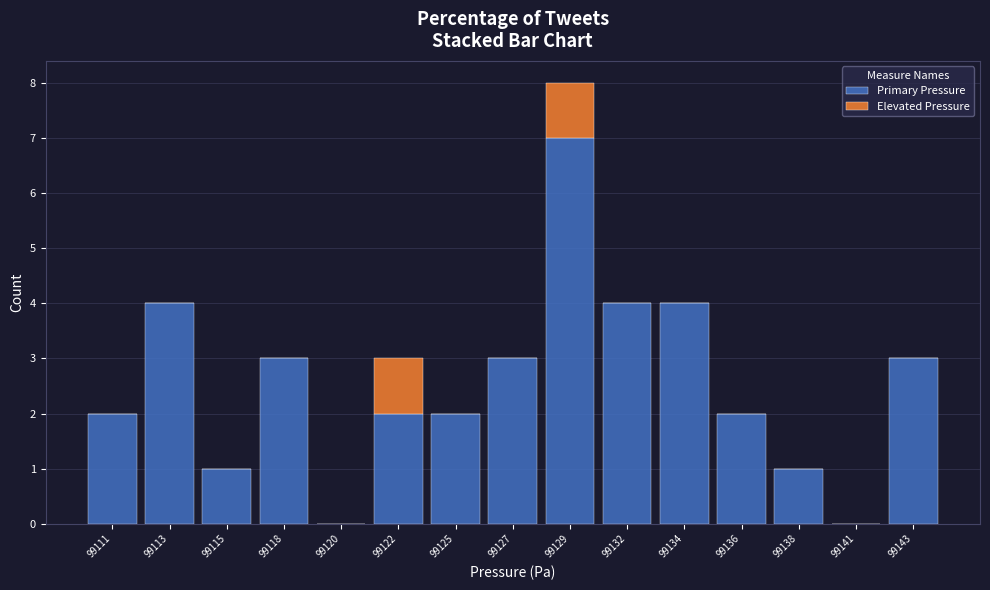

Reading right to left, what are the values for Primary Pressure?

99143=3	99141=0	99138=1	99136=2	99134=4	99132=4	99129=7	99127=3	99125=2	99122=2	99120=0	99118=3	99115=1	99113=4	99111=2